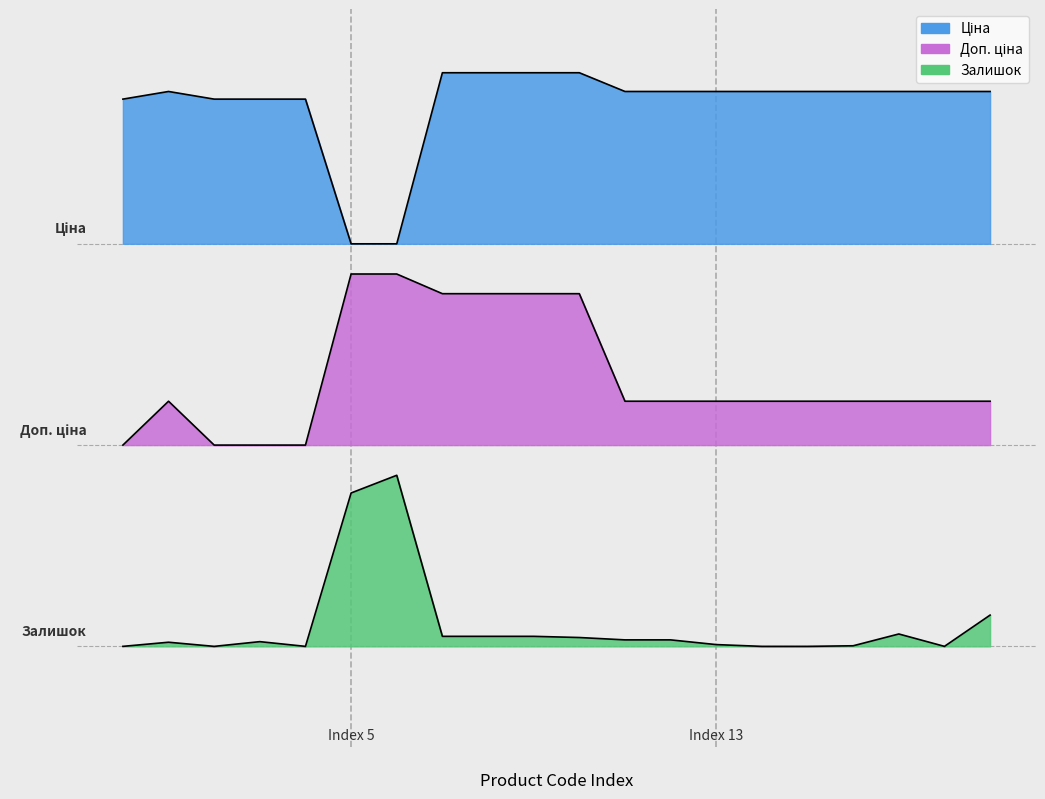

Rank the series by their average value, from lowest to highest.

Залишок, Доп. ціна, Ціна